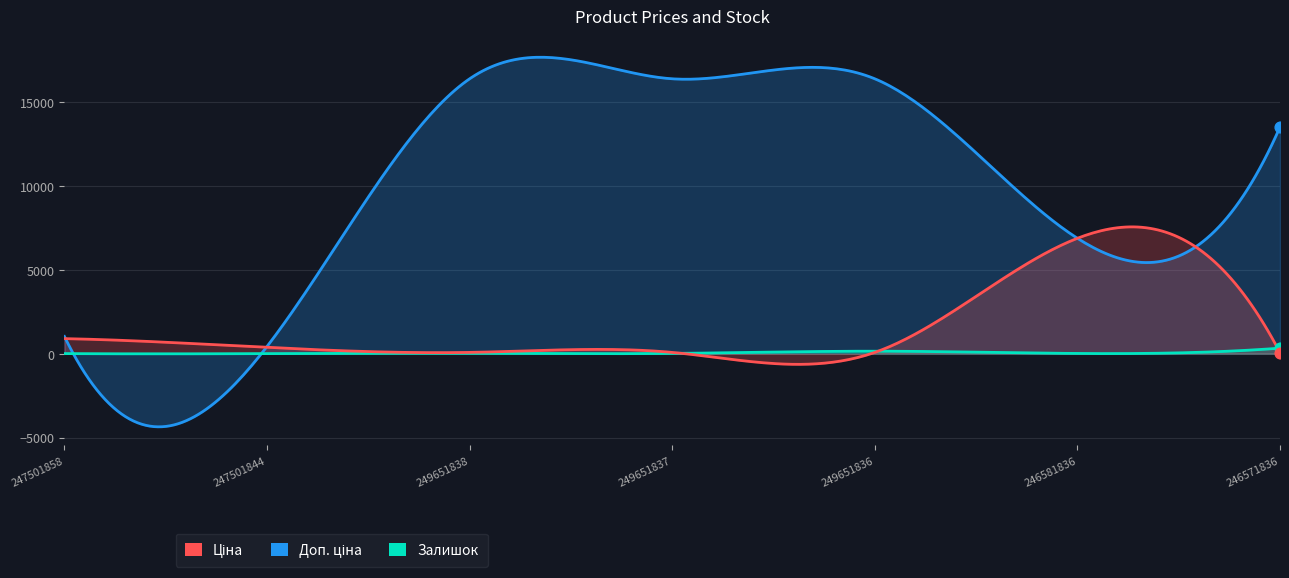

Which series has the largest total across all categories?

Доп. ціна